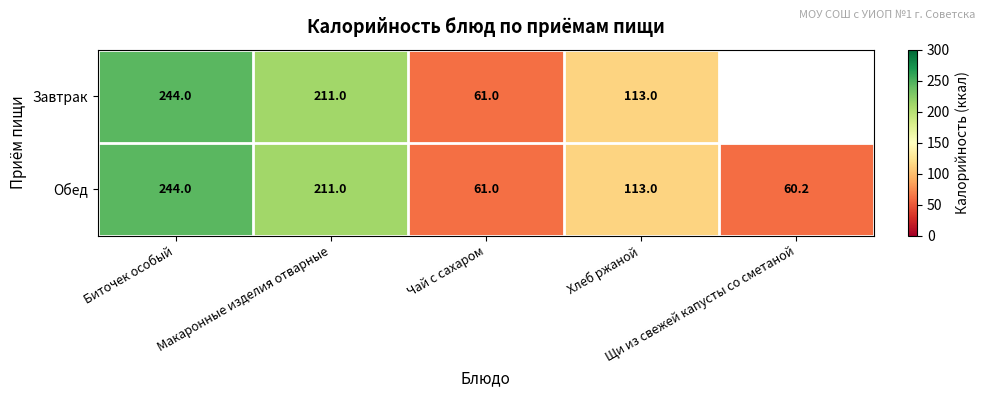

What is the minimum value for Обед?

60.2